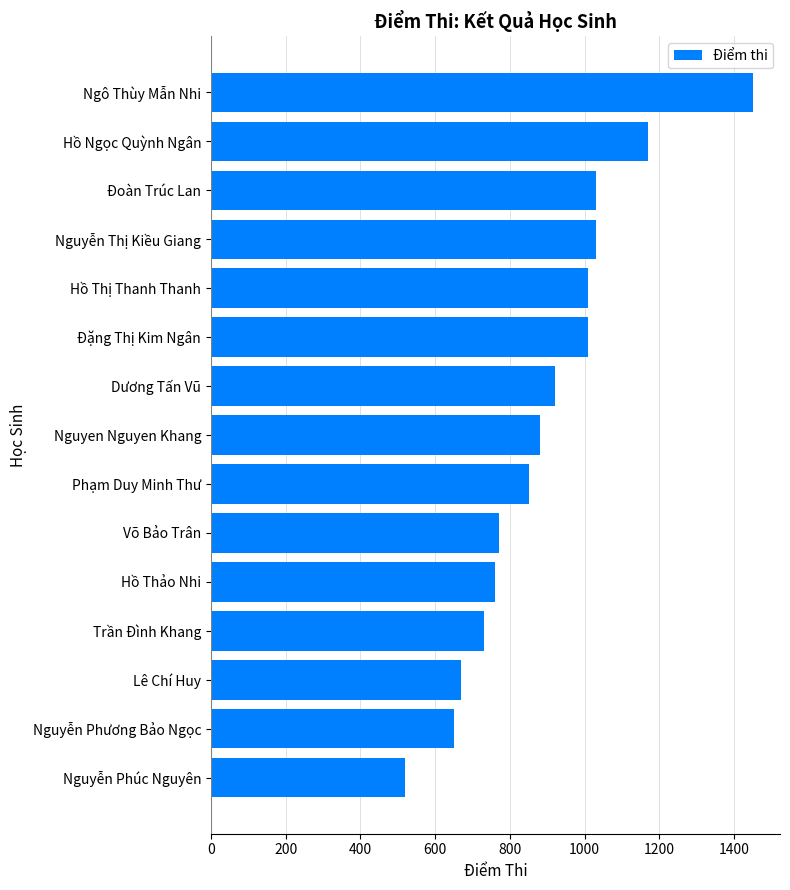

What is the sum of all values?

13450